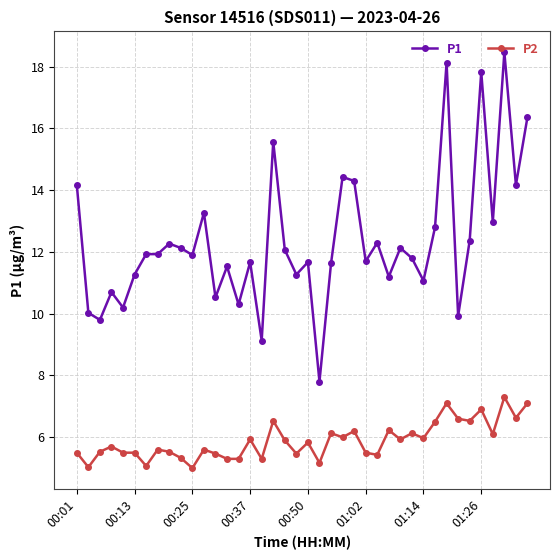

Which series has the largest total across all categories?

P1